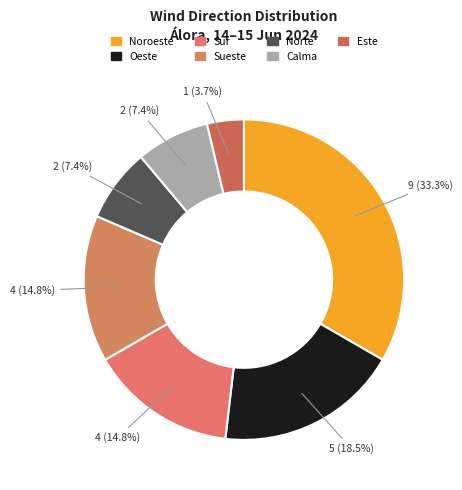

What is the ratio of the value at Oeste to the value at Este?

5.0